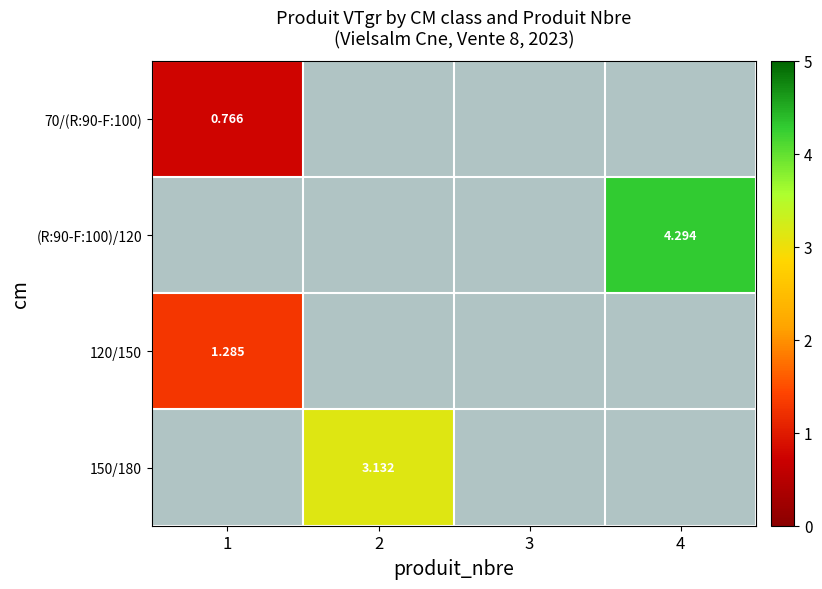

How many distinct data groups are displayed?

4